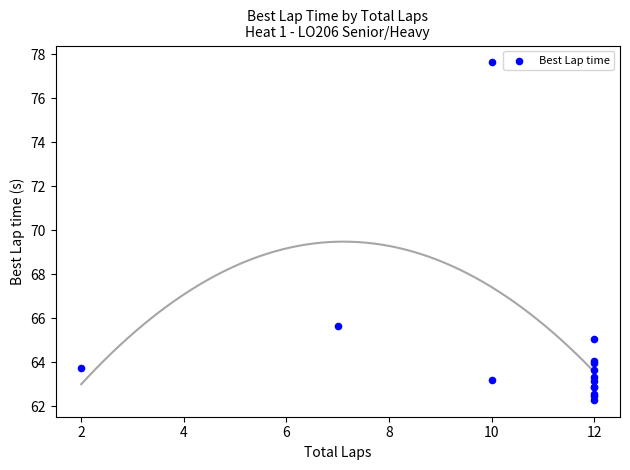

What Y value in the scatter plot is closest to 69?

65.6